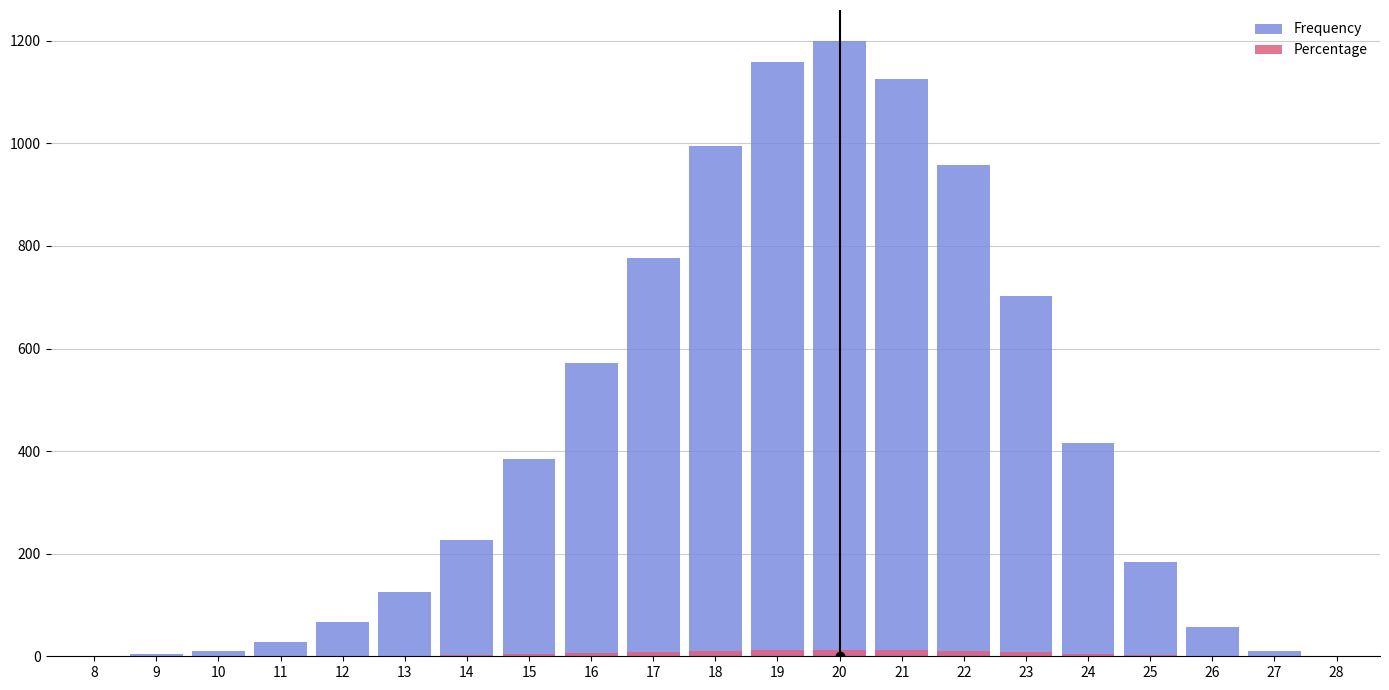

Is it true that Frequency equals 296 at 20?

False